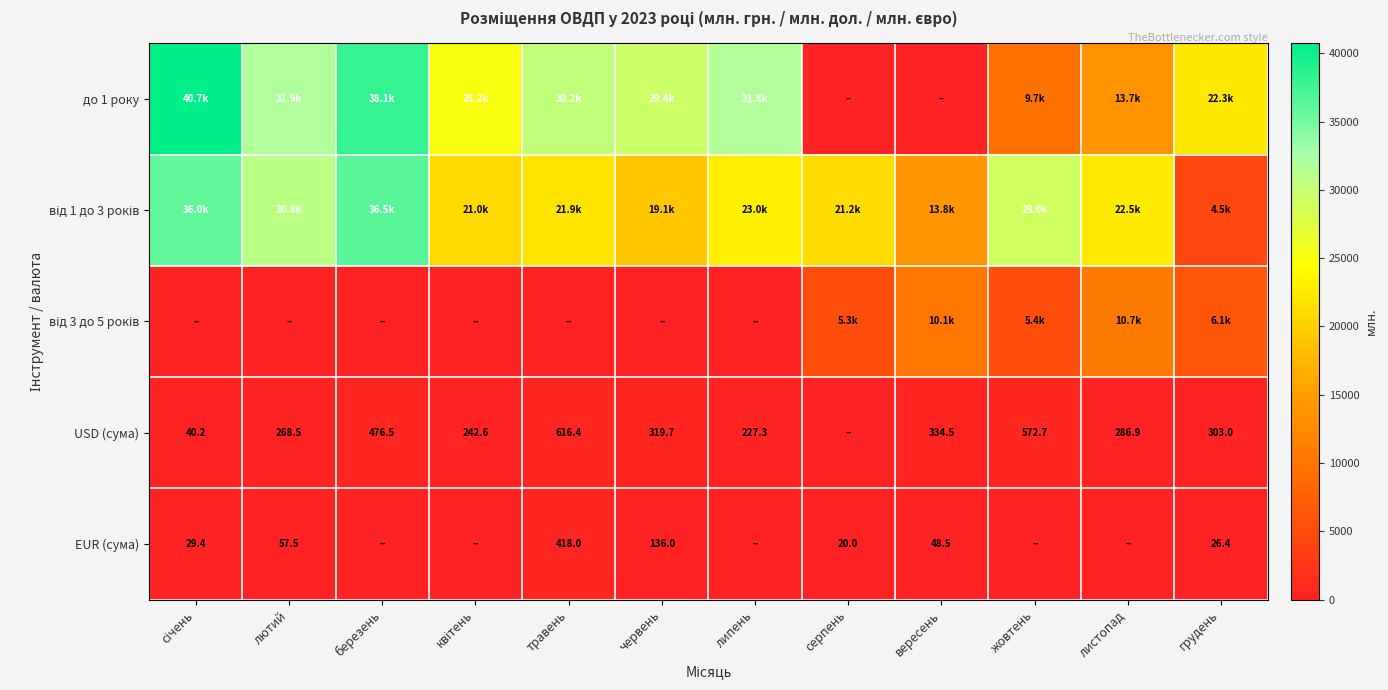

What is the spread (max minus min) of values at липень?

31823.1